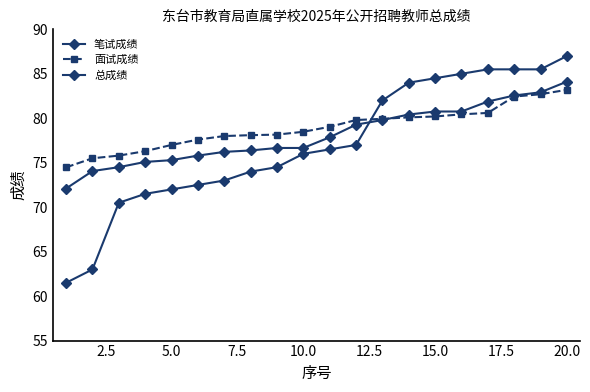

List the series in order of their overall mean, lowest first.

笔试成绩, 总成绩, 面试成绩